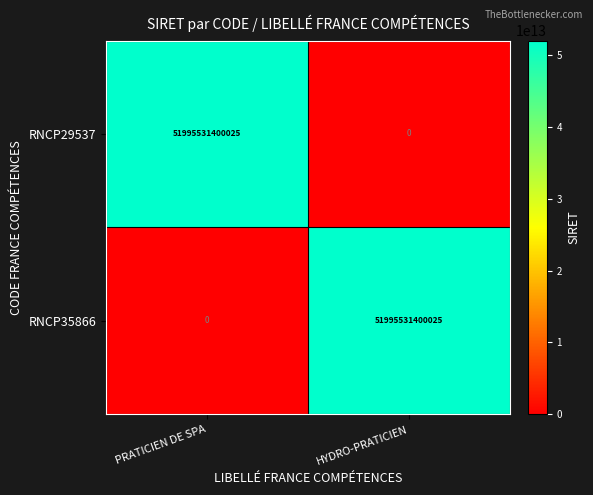

How many distinct data groups are displayed?

2